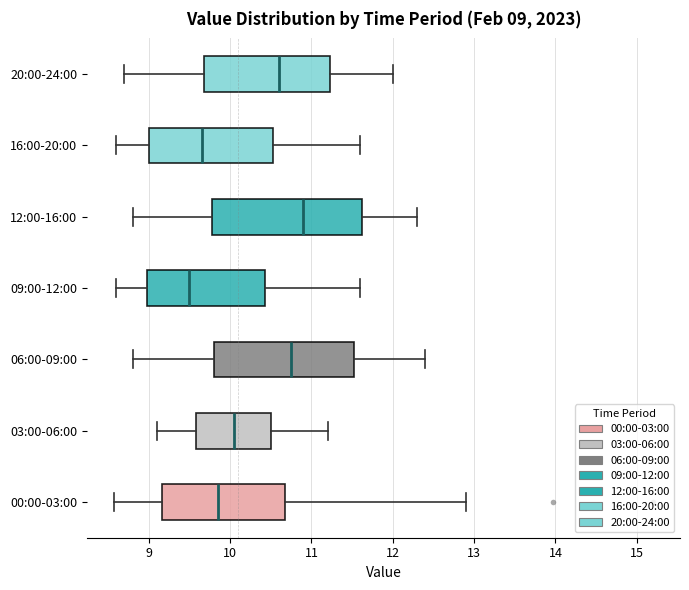

Which box has the furthest to the right median line?

12:00-16:00